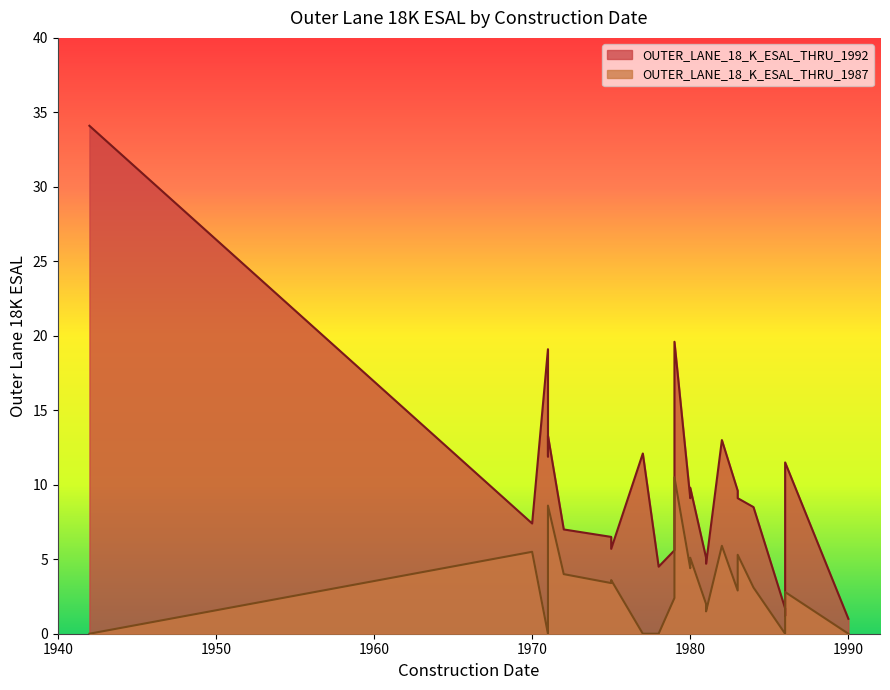

Reading left to right, list all the values displayed in this chart.

OUTER_LANE_18_K_ESAL_THRU_1992: 1942=34.1	1970=7.4	1971=19.1	1971=11.9	1971=13.3	1972=7.0	1975=6.5	1975=5.7	1977=12.1	1978=4.5	1979=5.6	1979=6.0	1979=19.6	1980=9.1	1980=9.8	1981=5.1	1981=4.7	1982=13.0	1983=9.6	1983=9.1	1984=8.5	1986=1.7	1986=1.3	1986=1.2	1986=9.5	1986=11.5	1990=1.0
OUTER_LANE_18_K_ESAL_THRU_1987: 1942=0.0	1970=5.5	1971=0.0	1971=7.6	1971=8.6	1972=4.0	1975=3.4	1975=3.6	1977=0.0	1978=0.0	1979=2.4	1979=2.8	1979=10.5	1980=4.4	1980=5.1	1981=2.0	1981=1.5	1982=5.9	1983=2.9	1983=5.3	1984=3.1	1986=0.0	1986=0.0	1986=0.0	1986=2.5	1986=2.8	1990=0.0